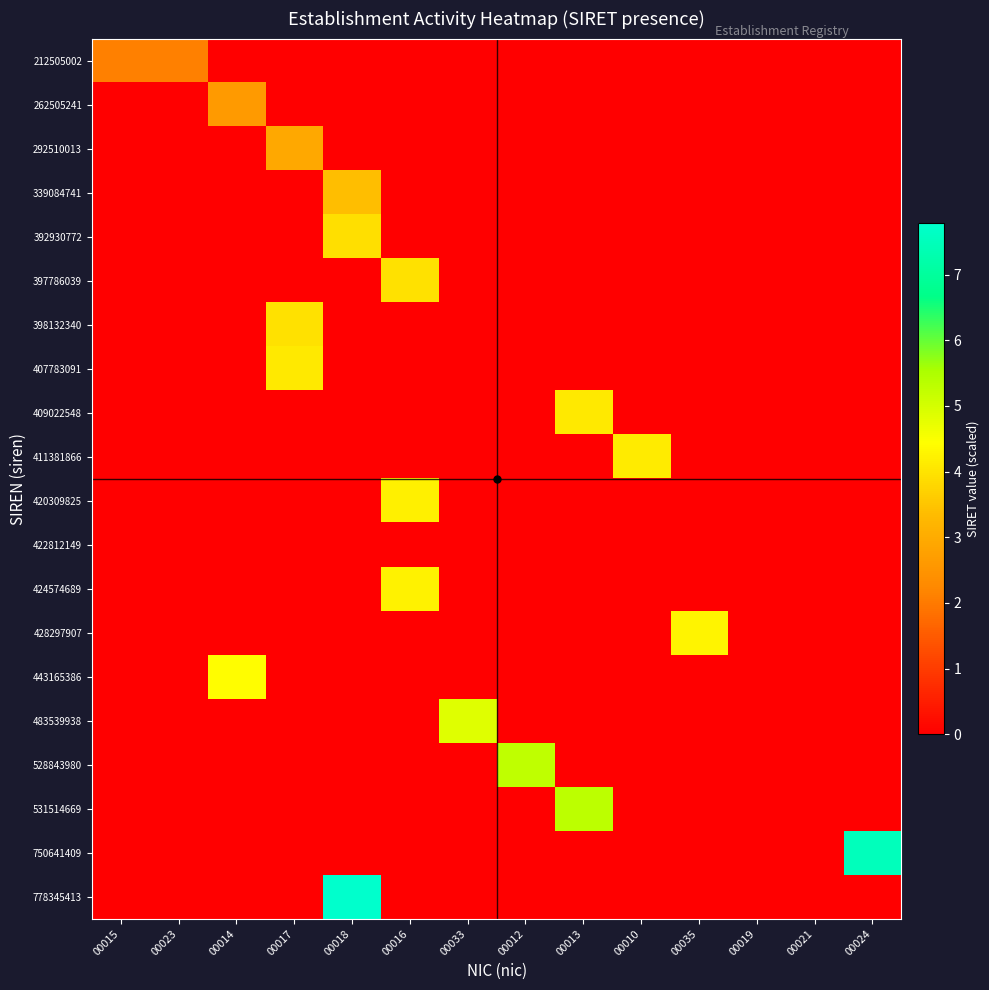

Reading left to right, list all the values displayed in this chart.

212505002: 00015=2.1	00023=2.1	00014=0.0	00017=0.0	00018=0.0	00016=0.0	00033=0.0	00012=0.0	00013=0.0	00010=0.0	00035=0.0	00019=0.0	00021=0.0	00024=0.0
262505241: 00015=0.0	00023=0.0	00014=2.6	00017=0.0	00018=0.0	00016=0.0	00033=0.0	00012=0.0	00013=0.0	00010=0.0	00035=0.0	00019=0.0	00021=0.0	00024=0.0
292510013: 00015=0.0	00023=0.0	00014=0.0	00017=2.9	00018=0.0	00016=0.0	00033=0.0	00012=0.0	00013=0.0	00010=0.0	00035=0.0	00019=0.0	00021=0.0	00024=0.0
339084741: 00015=0.0	00023=0.0	00014=0.0	00017=0.0	00018=3.4	00016=0.0	00033=0.0	00012=0.0	00013=0.0	00010=0.0	00035=0.0	00019=0.0	00021=0.0	00024=0.0
392930772: 00015=0.0	00023=0.0	00014=0.0	00017=0.0	00018=3.9	00016=0.0	00033=0.0	00012=0.0	00013=0.0	00010=0.0	00035=0.0	00019=0.0	00021=0.0	00024=0.0
397786039: 00015=0.0	00023=0.0	00014=0.0	00017=0.0	00018=0.0	00016=4.0	00033=0.0	00012=0.0	00013=0.0	00010=0.0	00035=0.0	00019=0.0	00021=0.0	00024=0.0
398132340: 00015=0.0	00023=0.0	00014=0.0	00017=4.0	00018=0.0	00016=0.0	00033=0.0	00012=0.0	00013=0.0	00010=0.0	00035=0.0	00019=0.0	00021=0.0	00024=0.0
407783091: 00015=0.0	00023=0.0	00014=0.0	00017=4.1	00018=0.0	00016=0.0	00033=0.0	00012=0.0	00013=0.0	00010=0.0	00035=0.0	00019=0.0	00021=0.0	00024=0.0
409022548: 00015=0.0	00023=0.0	00014=0.0	00017=0.0	00018=0.0	00016=0.0	00033=0.0	00012=0.0	00013=4.1	00010=0.0	00035=0.0	00019=0.0	00021=0.0	00024=0.0
411381866: 00015=0.0	00023=0.0	00014=0.0	00017=0.0	00018=0.0	00016=0.0	00033=0.0	00012=0.0	00013=0.0	00010=4.1	00035=0.0	00019=0.0	00021=0.0	00024=0.0
420309825: 00015=0.0	00023=0.0	00014=0.0	00017=0.0	00018=0.0	00016=4.2	00033=0.0	00012=0.0	00013=0.0	00010=0.0	00035=0.0	00019=0.0	00021=0.0	00024=0.0
422812149: 00015=0.0	00023=0.0	00014=0.0	00017=0.0	00018=0.0	00016=0.0	00033=0.0	00012=0.0	00013=0.0	00010=0.0	00035=0.0	00019=0.0	00021=0.0	00024=0.0
424574689: 00015=0.0	00023=0.0	00014=0.0	00017=0.0	00018=0.0	00016=4.2	00033=0.0	00012=0.0	00013=0.0	00010=0.0	00035=0.0	00019=0.0	00021=0.0	00024=0.0
428297907: 00015=0.0	00023=0.0	00014=0.0	00017=0.0	00018=0.0	00016=0.0	00033=0.0	00012=0.0	00013=0.0	00010=0.0	00035=4.3	00019=0.0	00021=0.0	00024=0.0
443165386: 00015=0.0	00023=0.0	00014=4.4	00017=0.0	00018=0.0	00016=0.0	00033=0.0	00012=0.0	00013=0.0	00010=0.0	00035=0.0	00019=0.0	00021=0.0	00024=0.0
483539938: 00015=0.0	00023=0.0	00014=0.0	00017=0.0	00018=0.0	00016=0.0	00033=4.8	00012=0.0	00013=0.0	00010=0.0	00035=0.0	00019=0.0	00021=0.0	00024=0.0
528843980: 00015=0.0	00023=0.0	00014=0.0	00017=0.0	00018=0.0	00016=0.0	00033=0.0	00012=5.3	00013=0.0	00010=0.0	00035=0.0	00019=0.0	00021=0.0	00024=0.0
531514669: 00015=0.0	00023=0.0	00014=0.0	00017=0.0	00018=0.0	00016=0.0	00033=0.0	00012=0.0	00013=5.3	00010=0.0	00035=0.0	00019=0.0	00021=0.0	00024=0.0
750641409: 00015=0.0	00023=0.0	00014=0.0	00017=0.0	00018=0.0	00016=0.0	00033=0.0	00012=0.0	00013=0.0	00010=0.0	00035=0.0	00019=0.0	00021=0.0	00024=7.5
778345413: 00015=0.0	00023=0.0	00014=0.0	00017=0.0	00018=7.8	00016=0.0	00033=0.0	00012=0.0	00013=0.0	00010=0.0	00035=0.0	00019=0.0	00021=0.0	00024=0.0